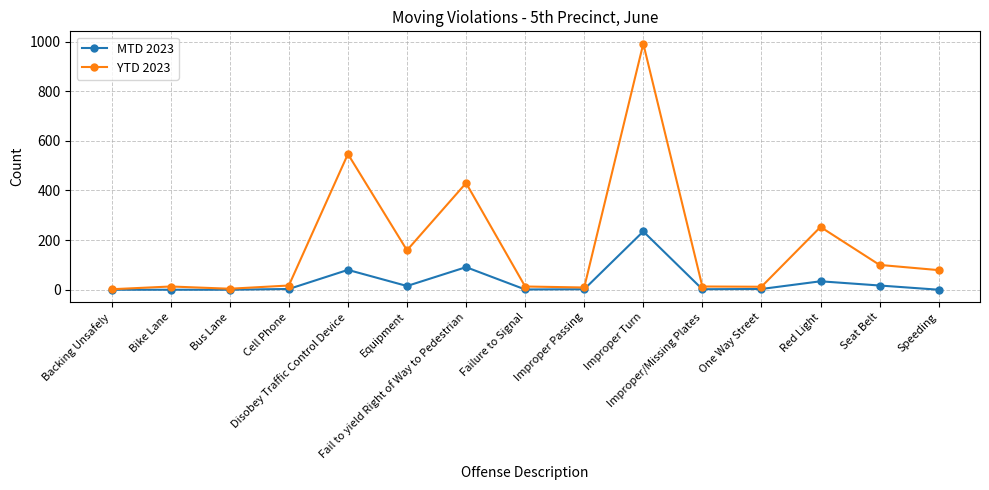

Is it true that MTD 2023 equals -75 at Bus Lane?

False